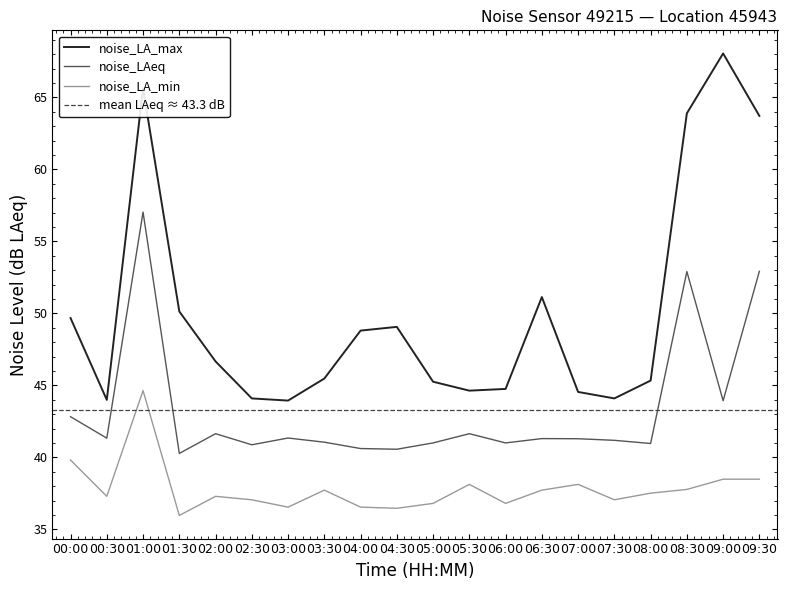

Rank the series by their average value, from highest to lowest.

noise_LA_max, noise_LAeq, noise_LA_min